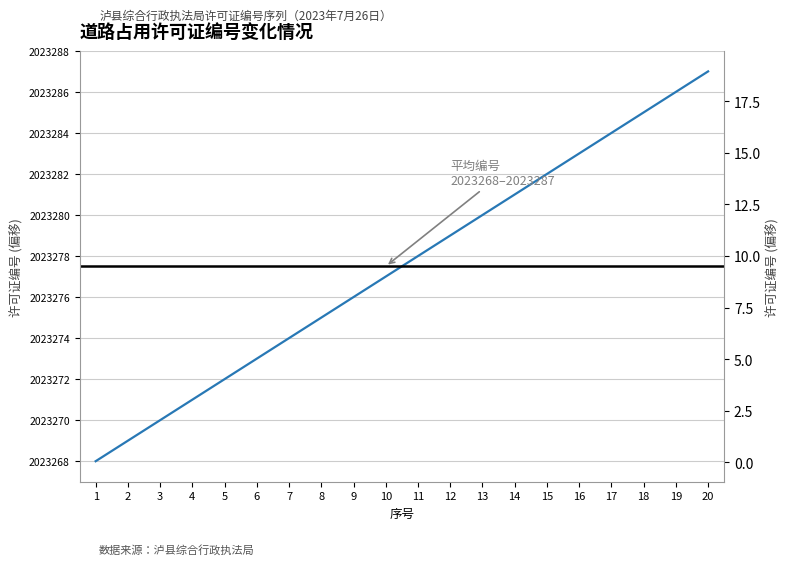

List the labels in order of value, largest first.

20, 19, 18, 17, 16, 15, 14, 13, 12, 11, 10, 9, 8, 7, 6, 5, 4, 3, 2, 1